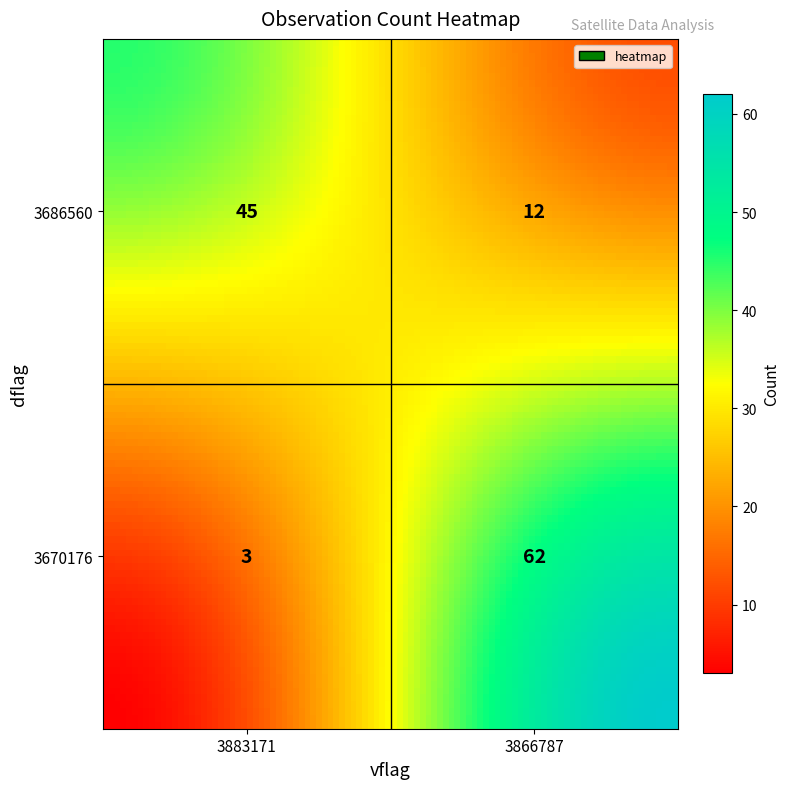

Reading left to right, transcribe all the data shown in this chart.

3686560_3883171=45	3686560_3866787=12	3670176_3883171=3	3670176_3866787=62